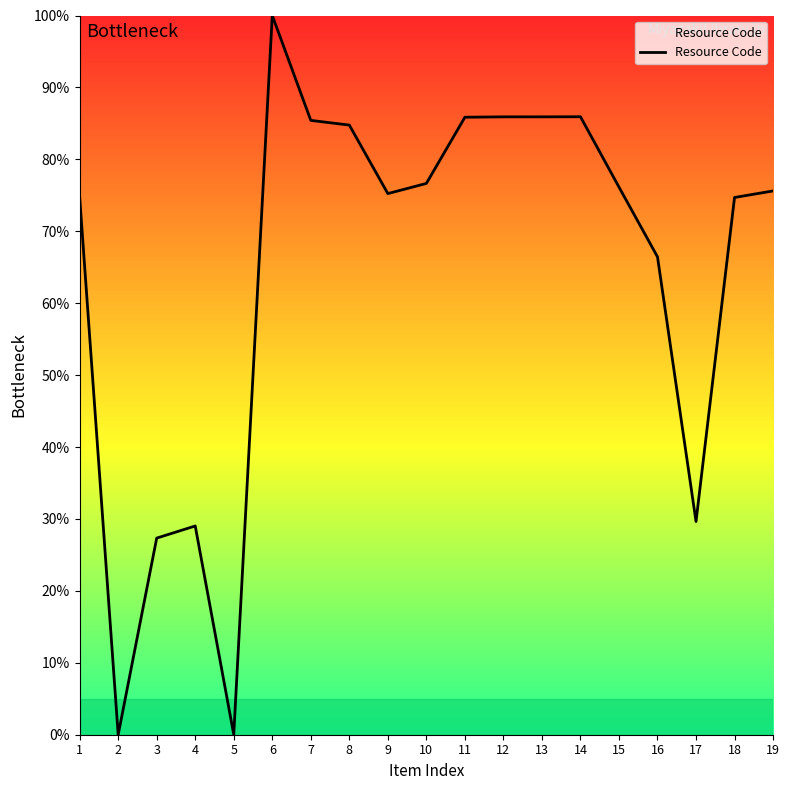

At which category does the data reach its first local peak?

4